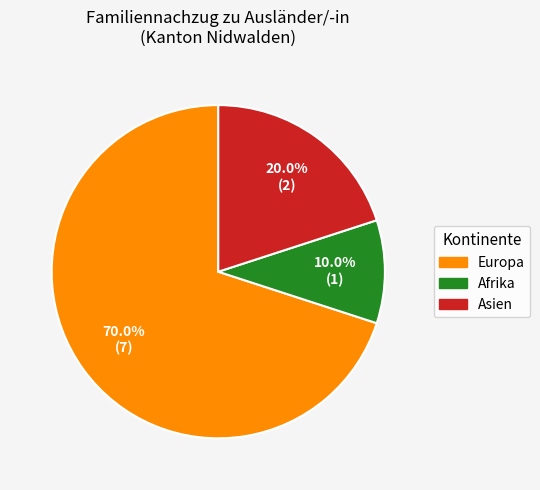

Is there a majority slice in this chart?

Yes